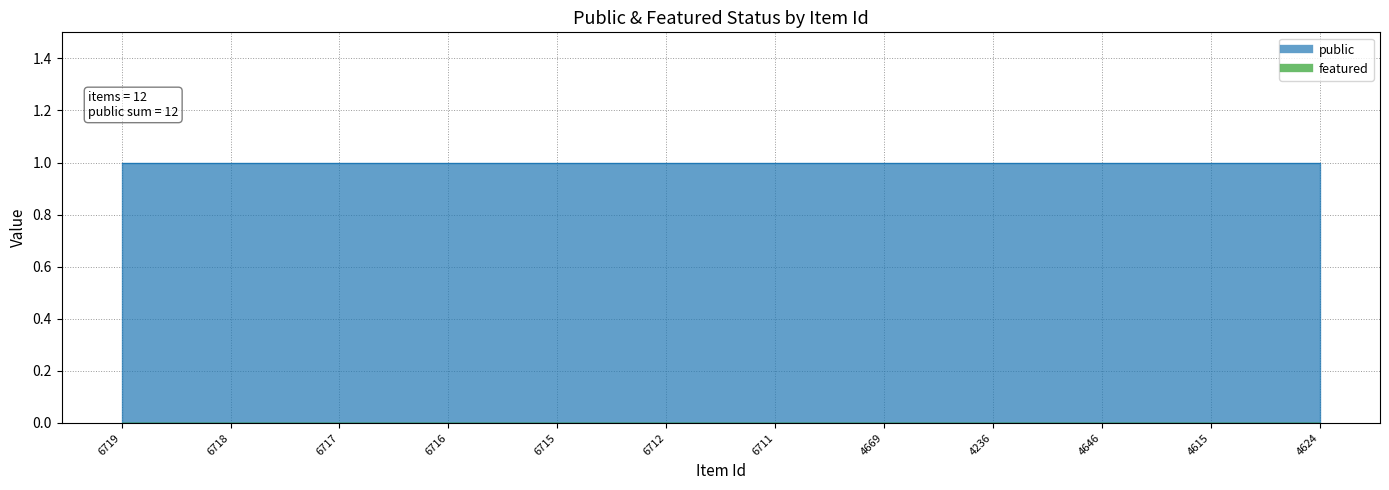

True or false: featured has a value of 0 at 6718.

True